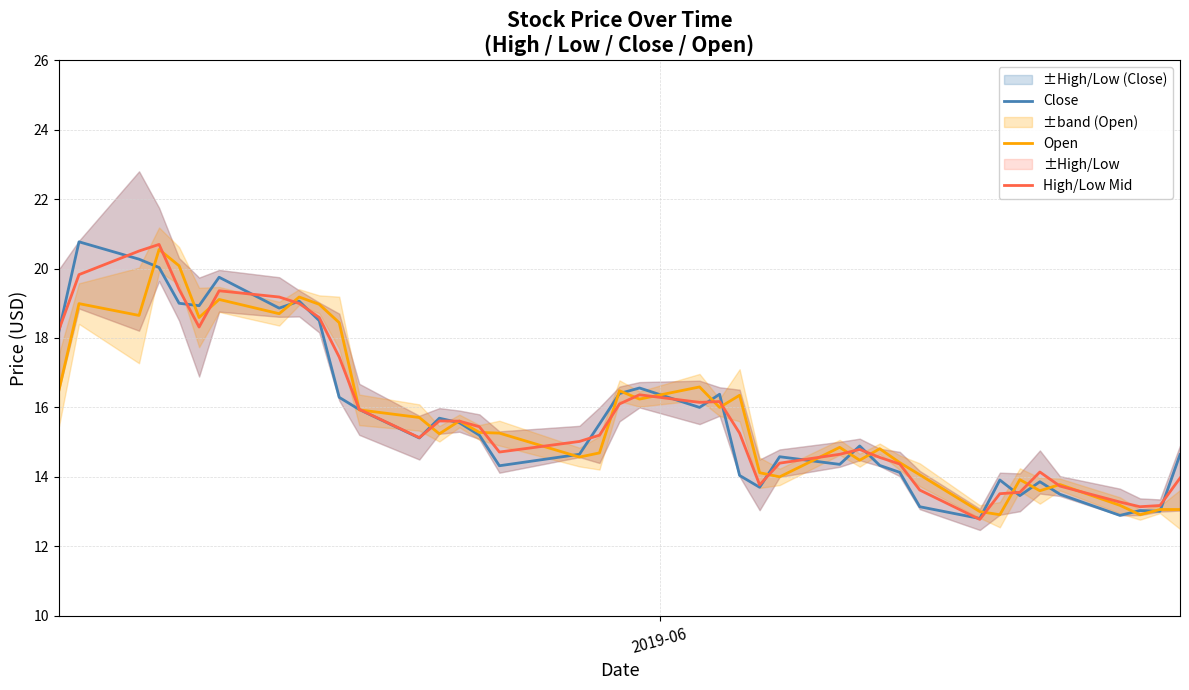

Count the number of categories in the chart.

40